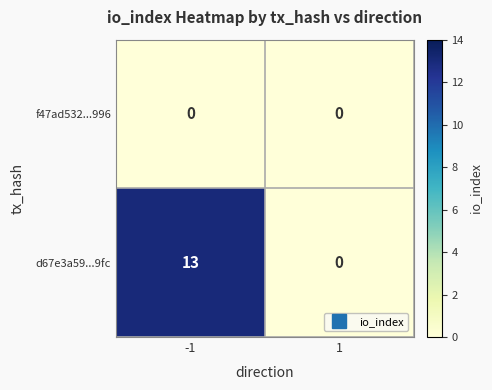

The f47ad532...996 series shows 0 at 1. True or false?

True